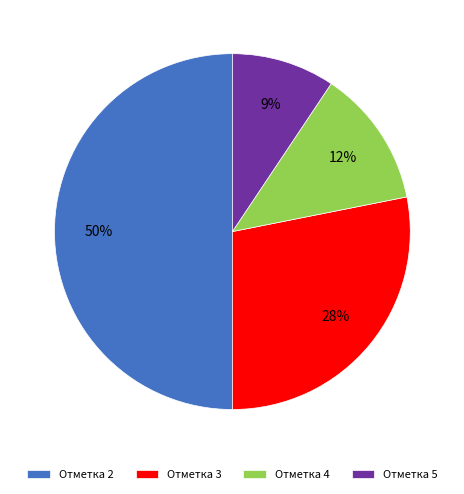

Approximately how many times larger is the value at Отметка 5 compared to Отметка 2?

0.2